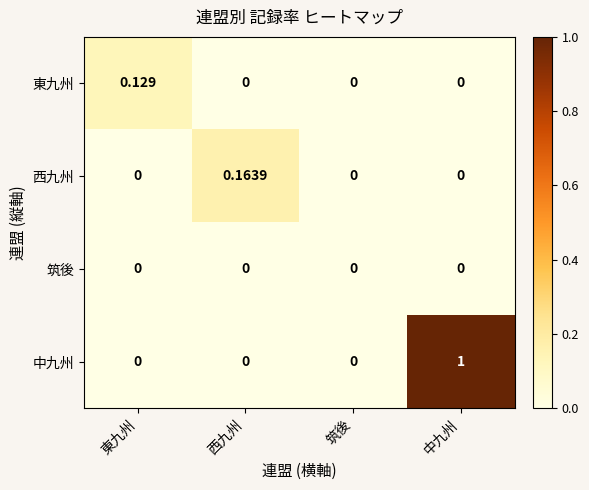

Rank the series by their maximum value, from lowest to highest.

筑後, 東九州, 西九州, 中九州